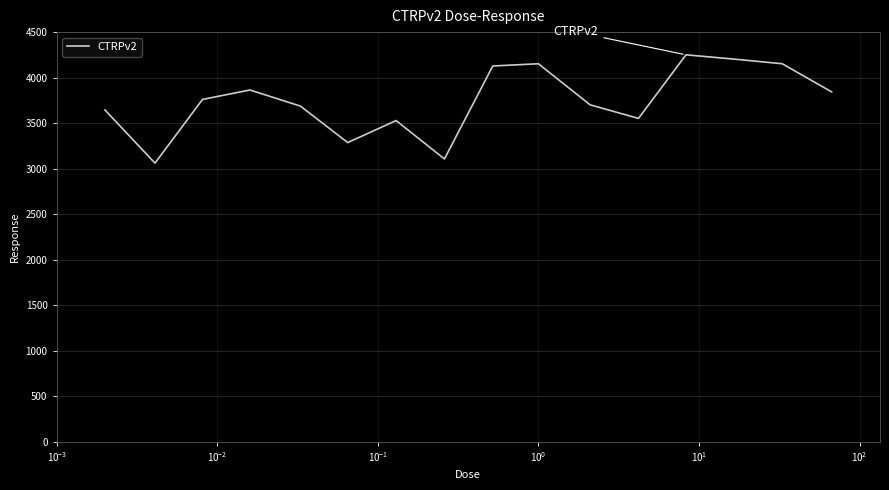

What is the maximum value shown in the chart?

4250.5